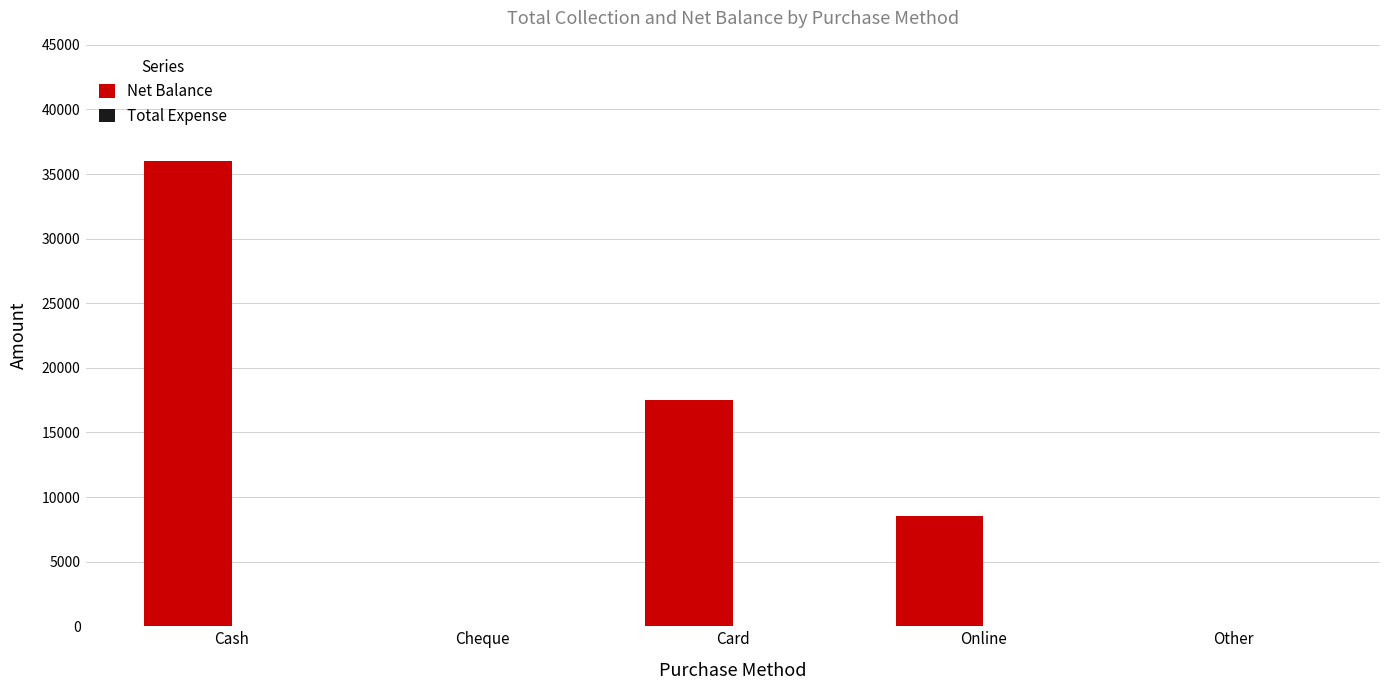

What is the sum of the values at Online and Card?

26000